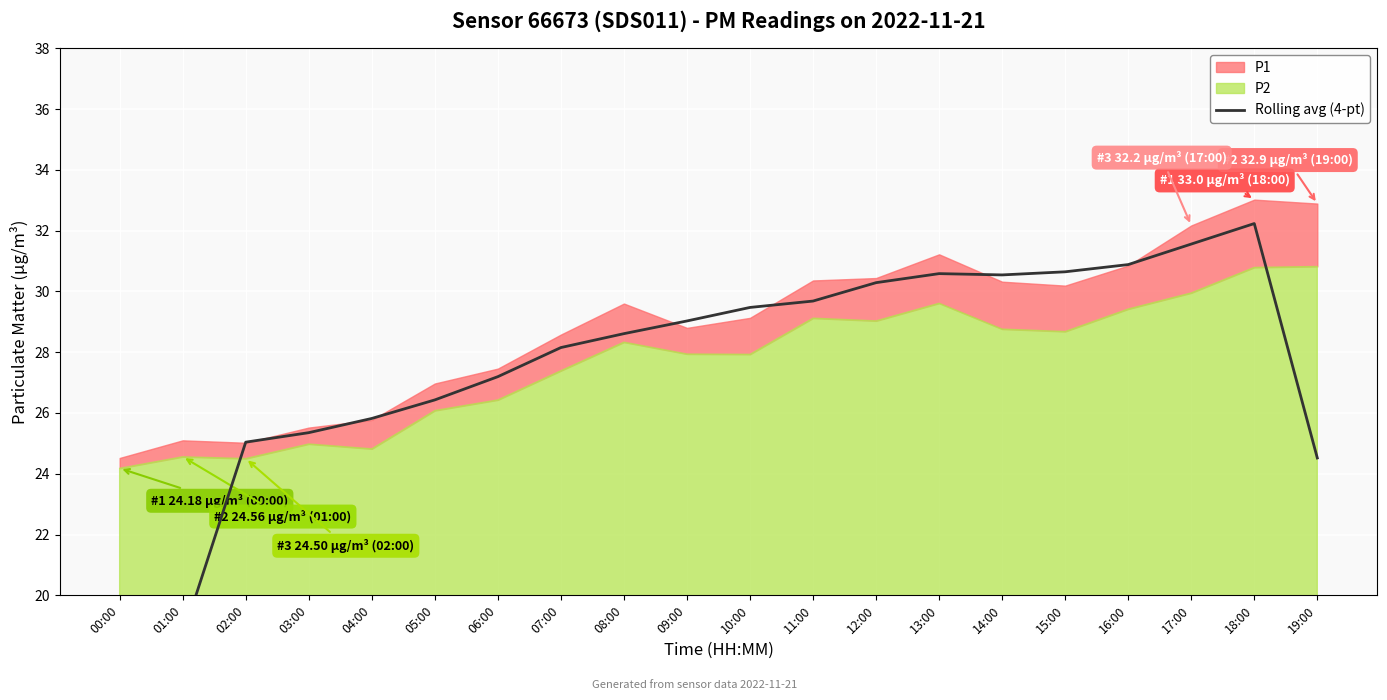

How many categories are shown in the chart?

20